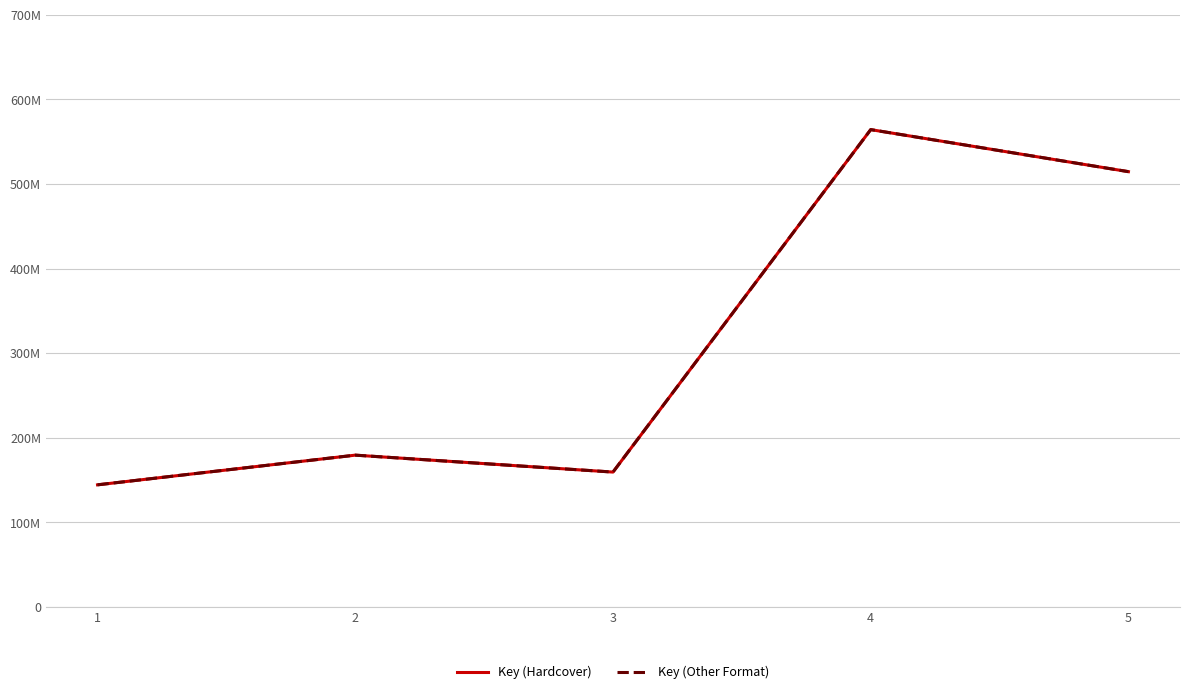

Is this an area chart (filled region under the line)?

No